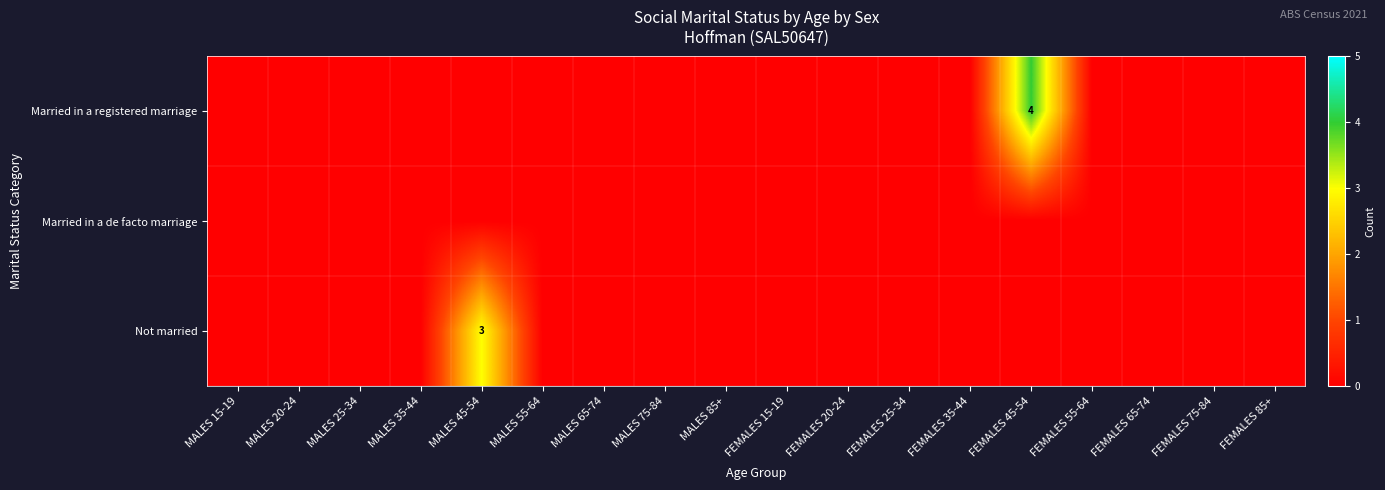

Which series has the largest total across all categories?

Married in a registered marriage